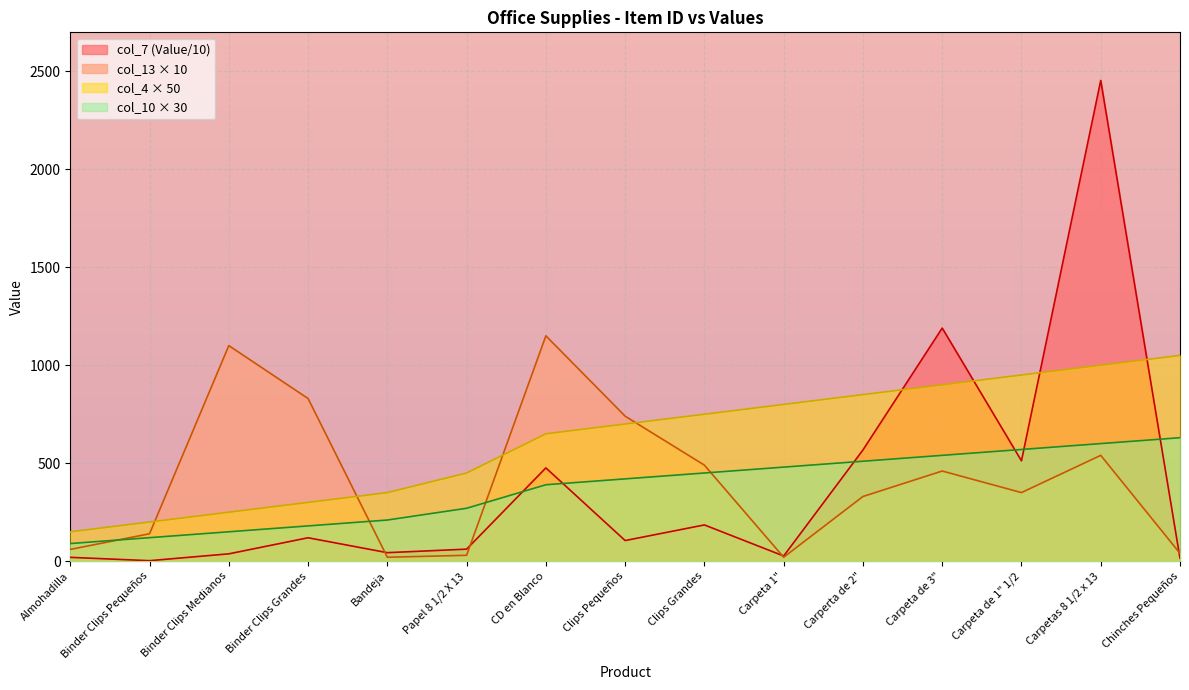

What is the total value across all series at Carpeta de 3"?

3089.5